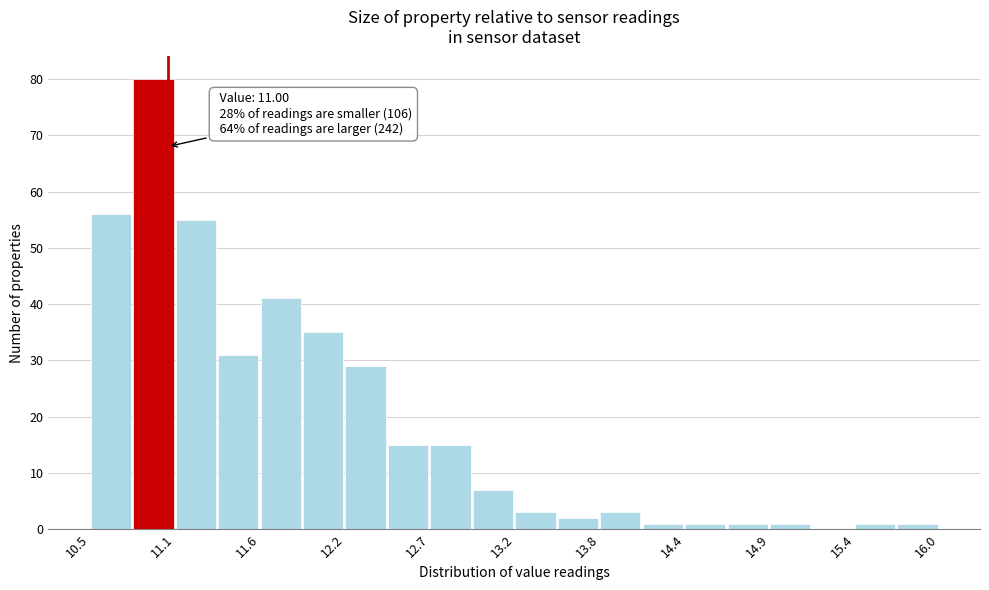

Around what value on the x-axis is the tallest bar? Give the approximate position of its centre, as read against the axis.

10.9